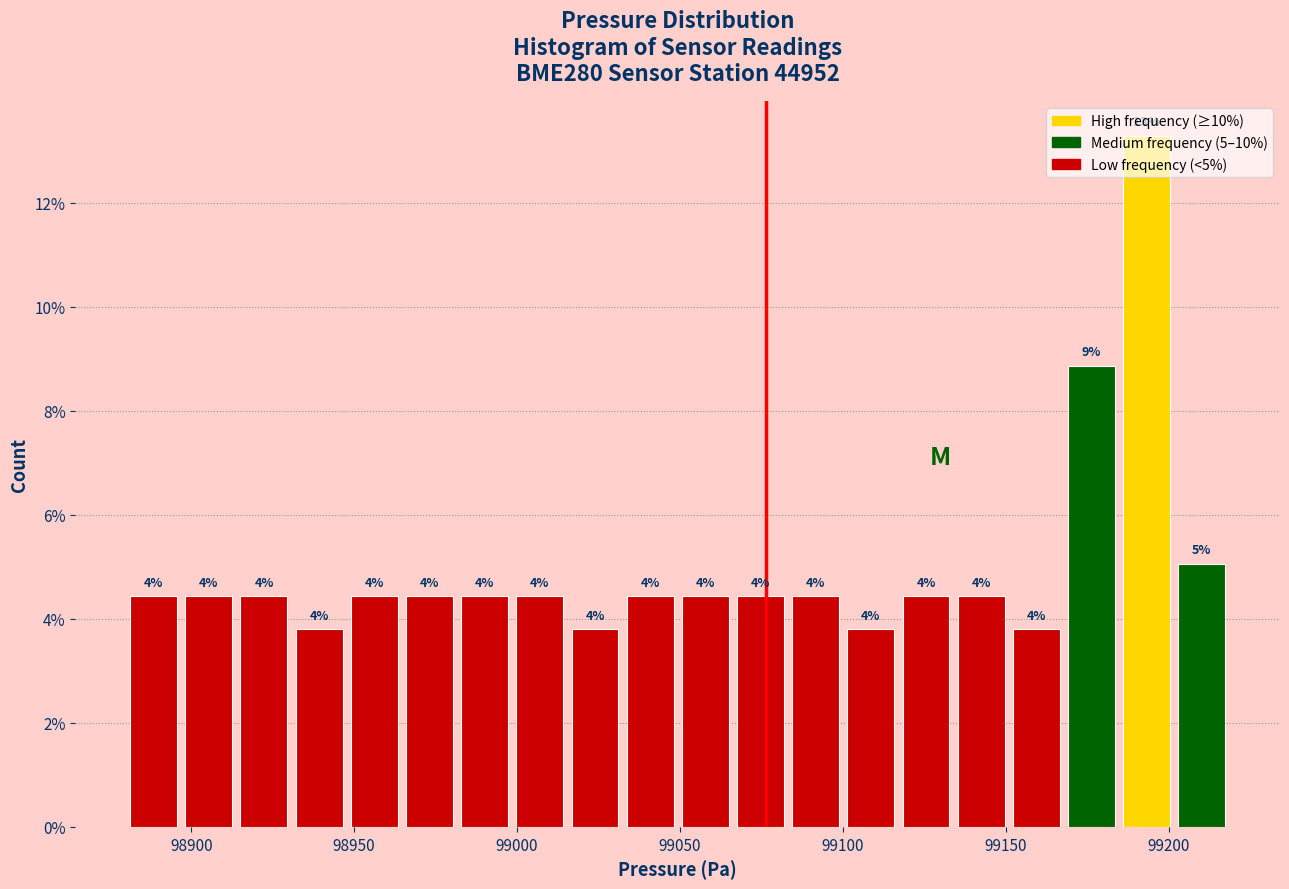

Read against the x-axis, roughly where is the centre of the tallest bar?

99195